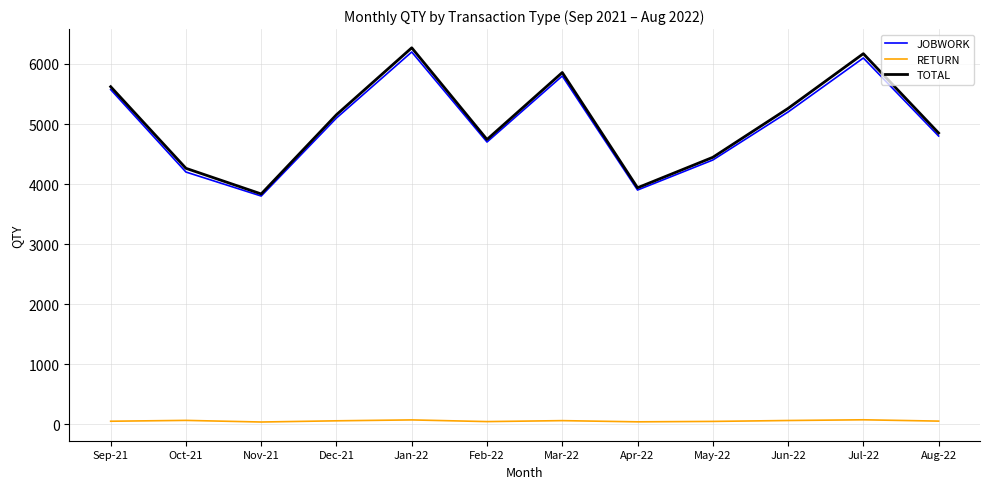

Between Dec-21 and Apr-22, which series saw the biggest shift?

TOTAL